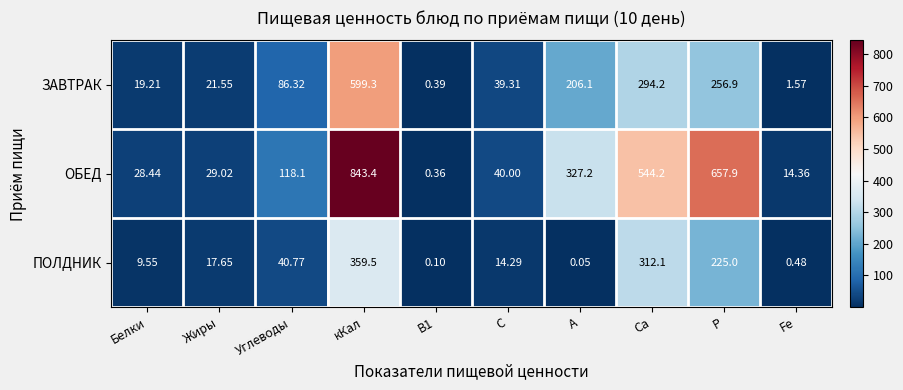

Which series has the widest spread of values?

ОБЕД